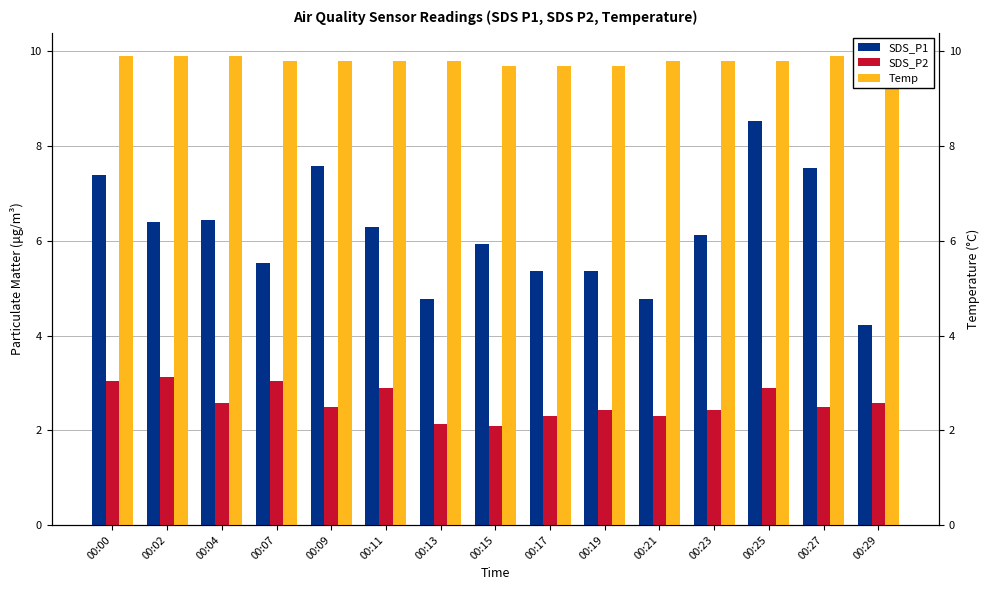

What is the value of the SDS_P1 bar at the 1st from the left?

7.4